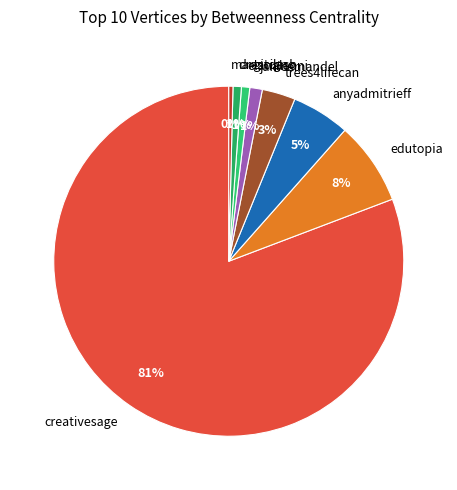

What is the largest slice in the pie chart?

creativesage